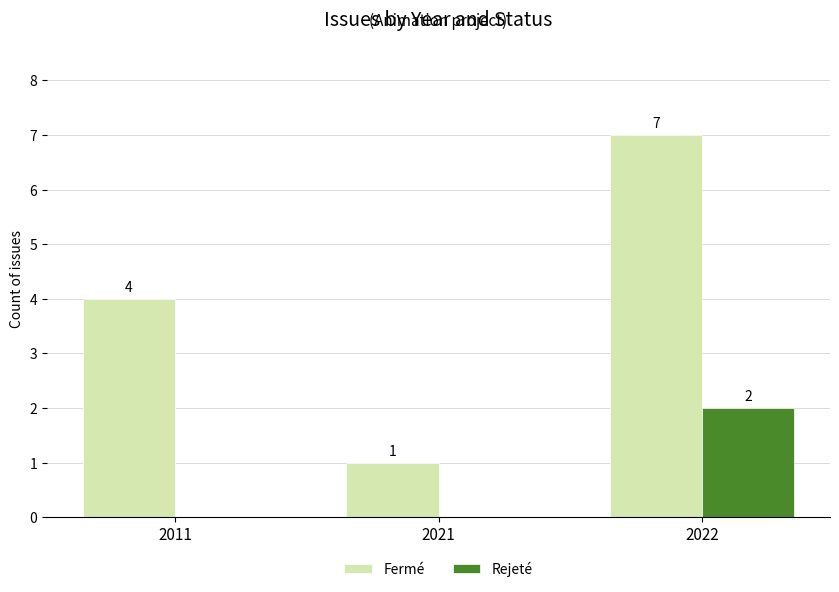

At which label is Fermé closest to 4?

2011